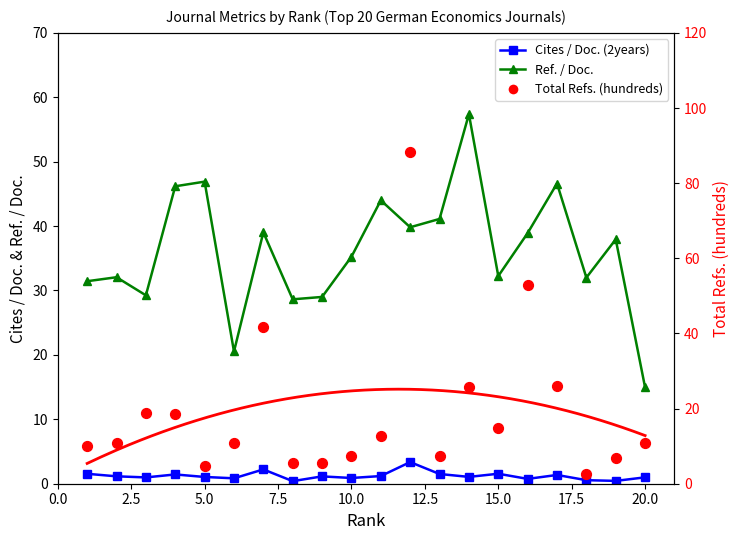

Is the value of Total Refs. (hundreds) at 13 greater than the value of Cites / Doc. (2years) at 19?

Yes